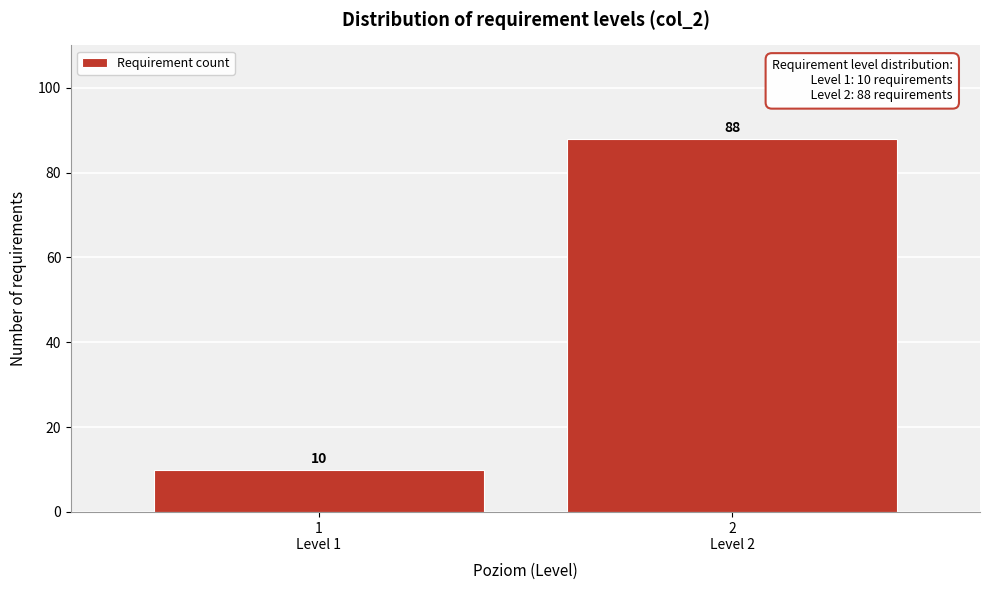

Reading left to right, transcribe all the data shown in this chart.

10	88